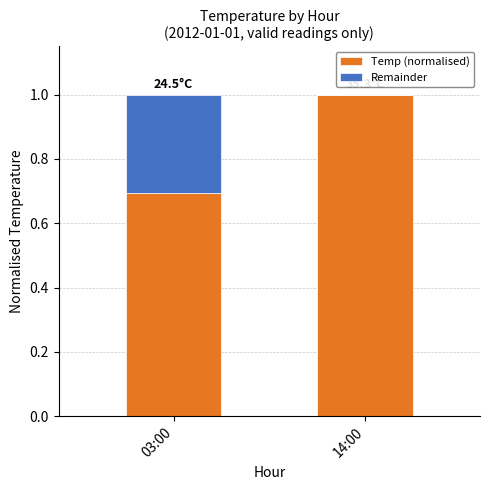

True or false: Temp (normalised) has a value of 0.2 at 14:00.

False